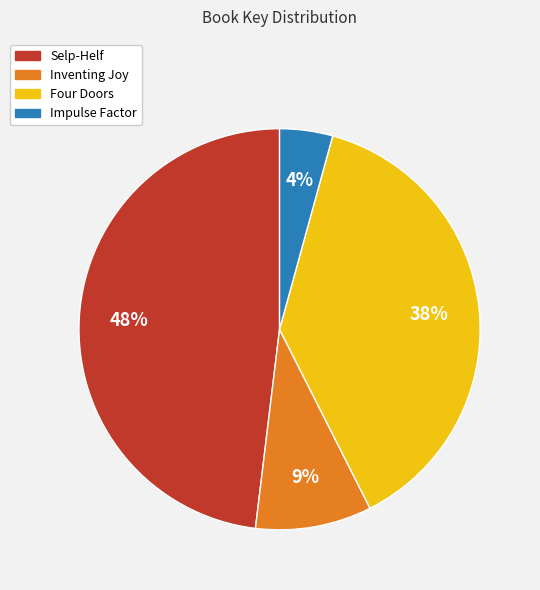

To the nearest percent, what is the difference between the Four Doors and Inventing Joy slice percentages?

29%